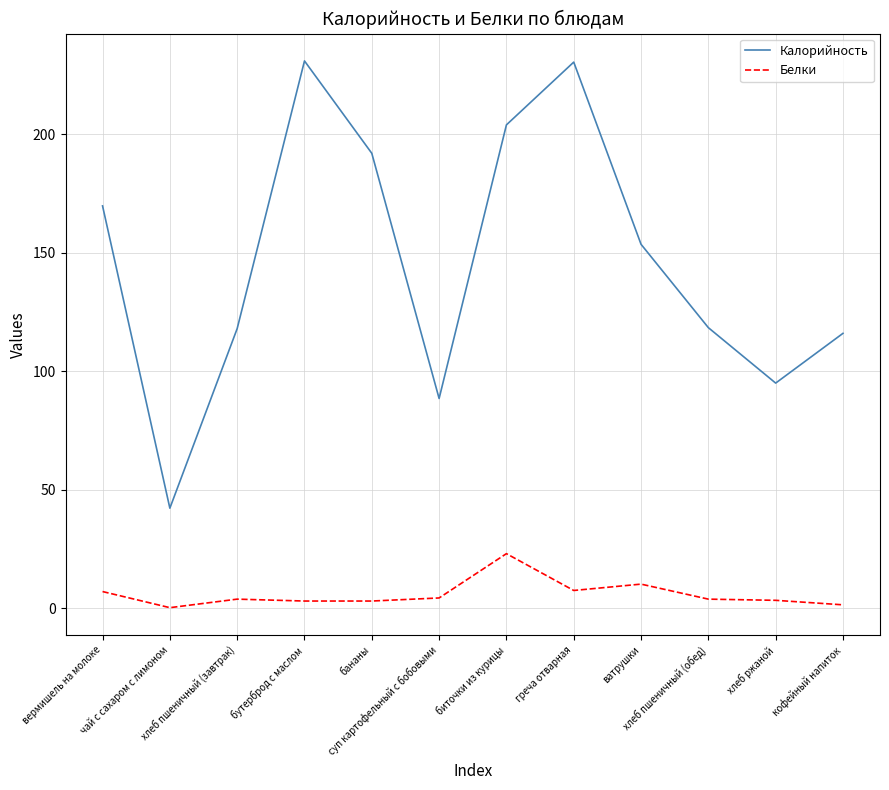

True or false: Белки and Калорийность cross at least once.

False